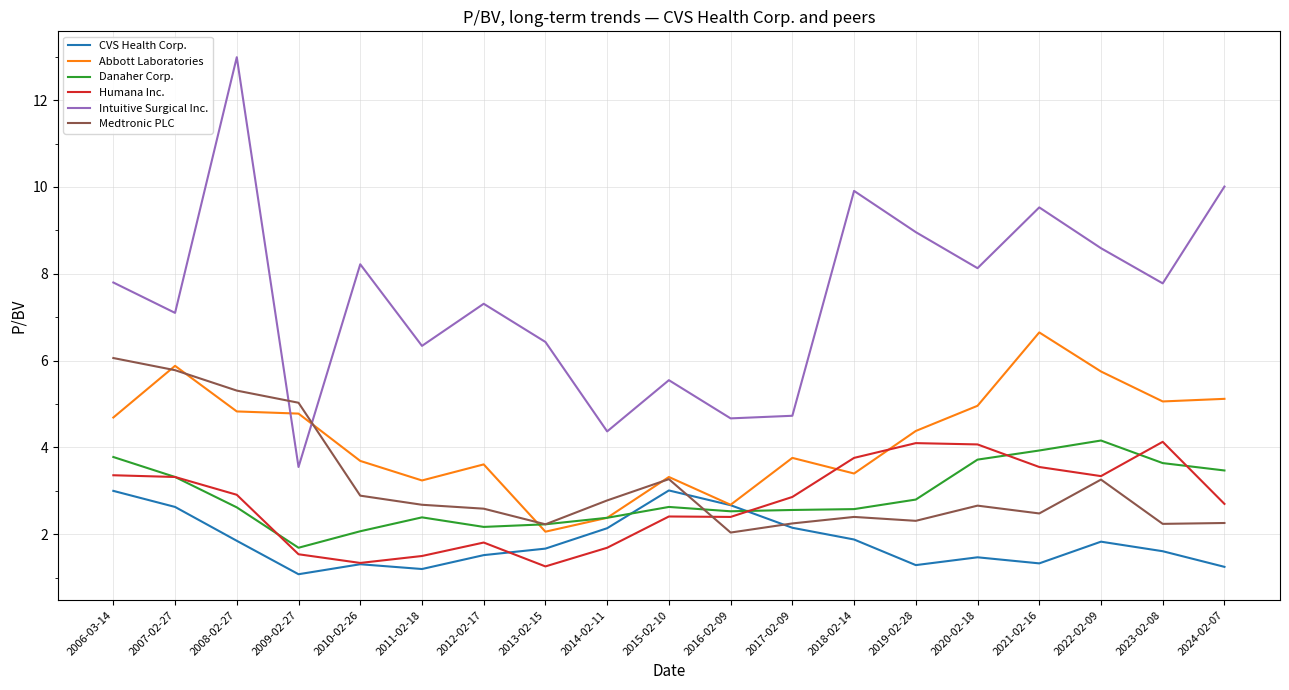

What is the difference between the CVS Health Corp. values at 2007-02-27 and 2015-02-10?

0.4